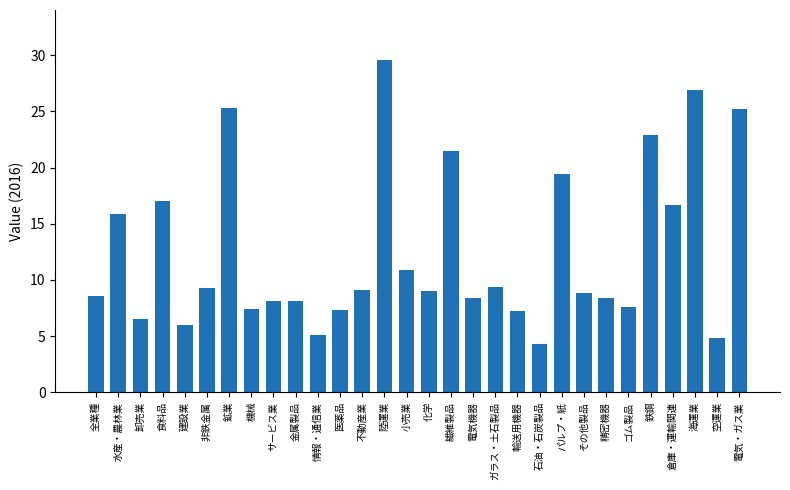

What is the value of the 8th bar from the left?

7.4